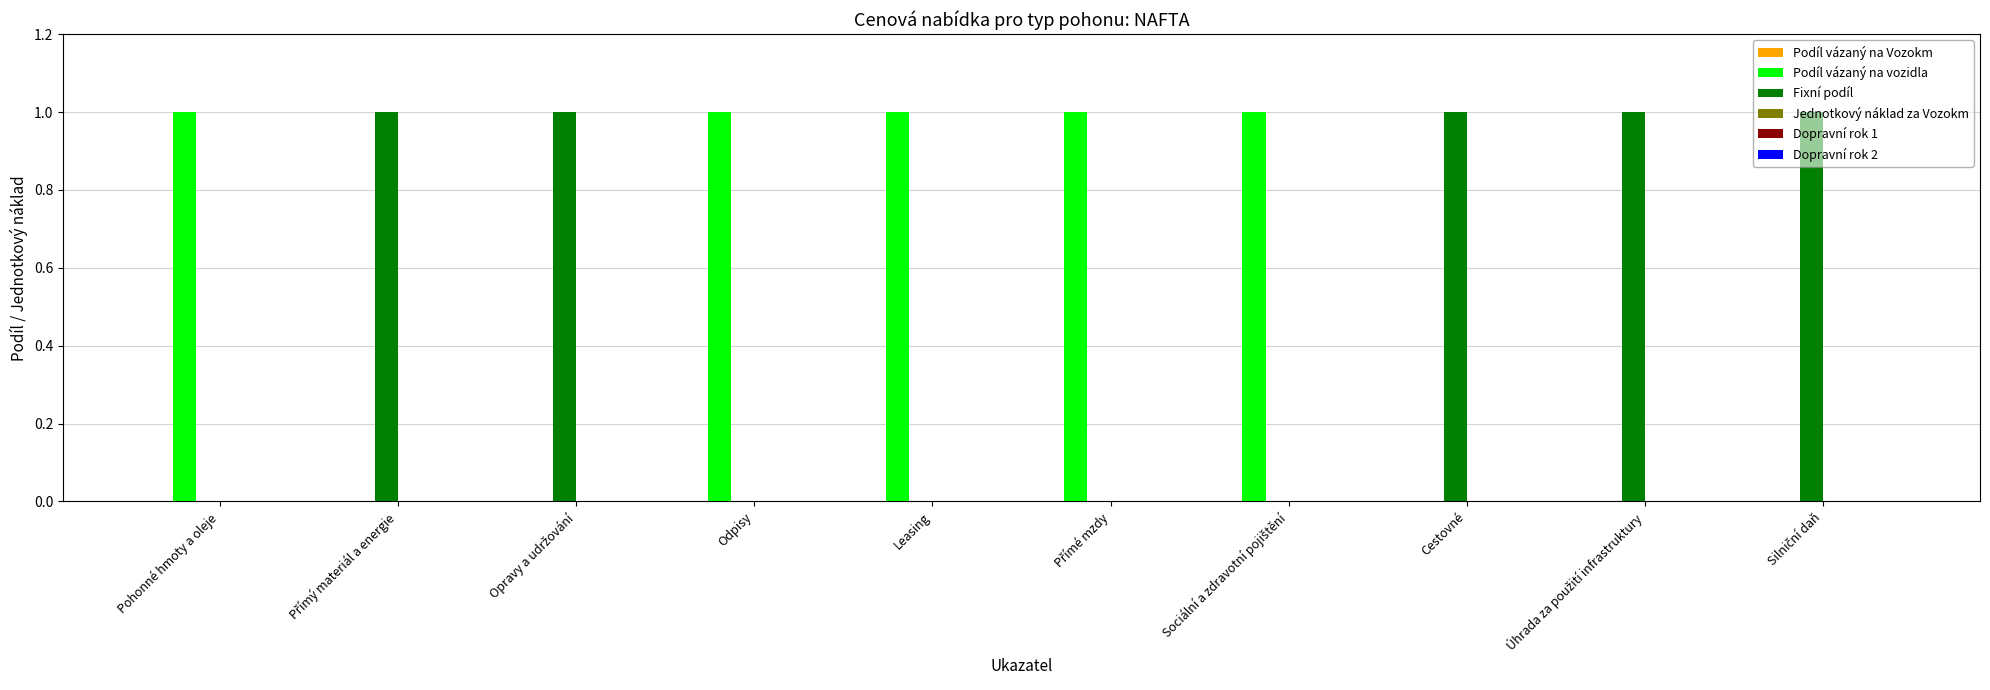

How many data points does each series have?

10